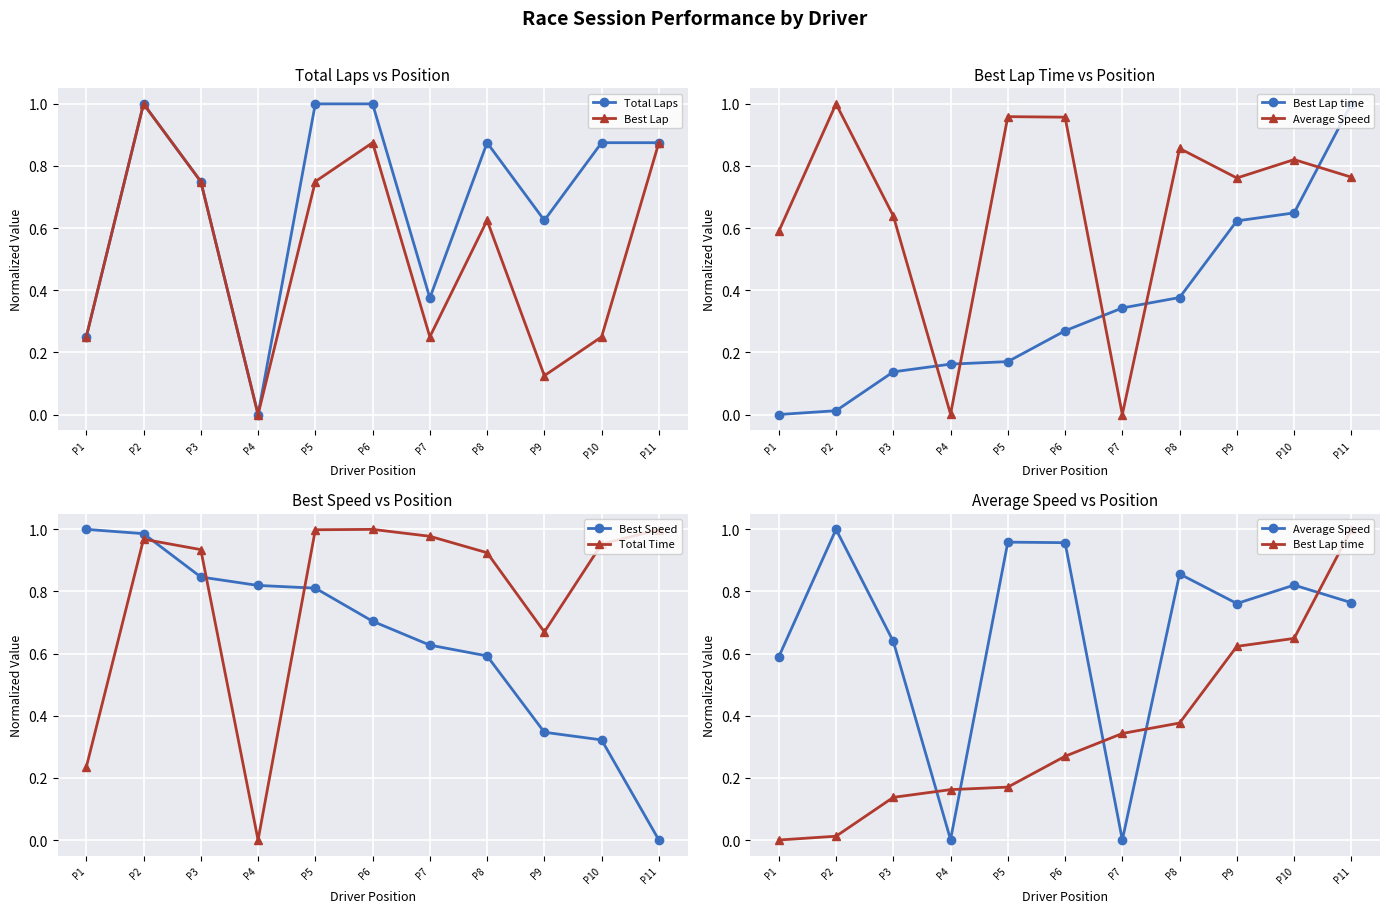

What are all the series names shown in the legend?

Total Laps, Best Lap, Best Lap time, Average Speed, Best Speed, Total Time